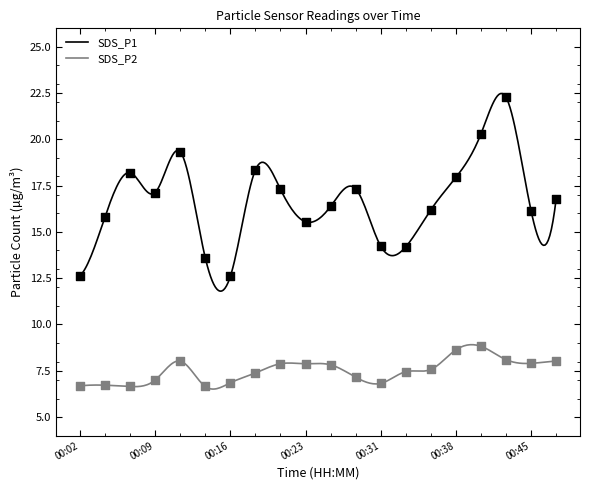

Which series reaches the minimum Y coordinate?

SDS_P2